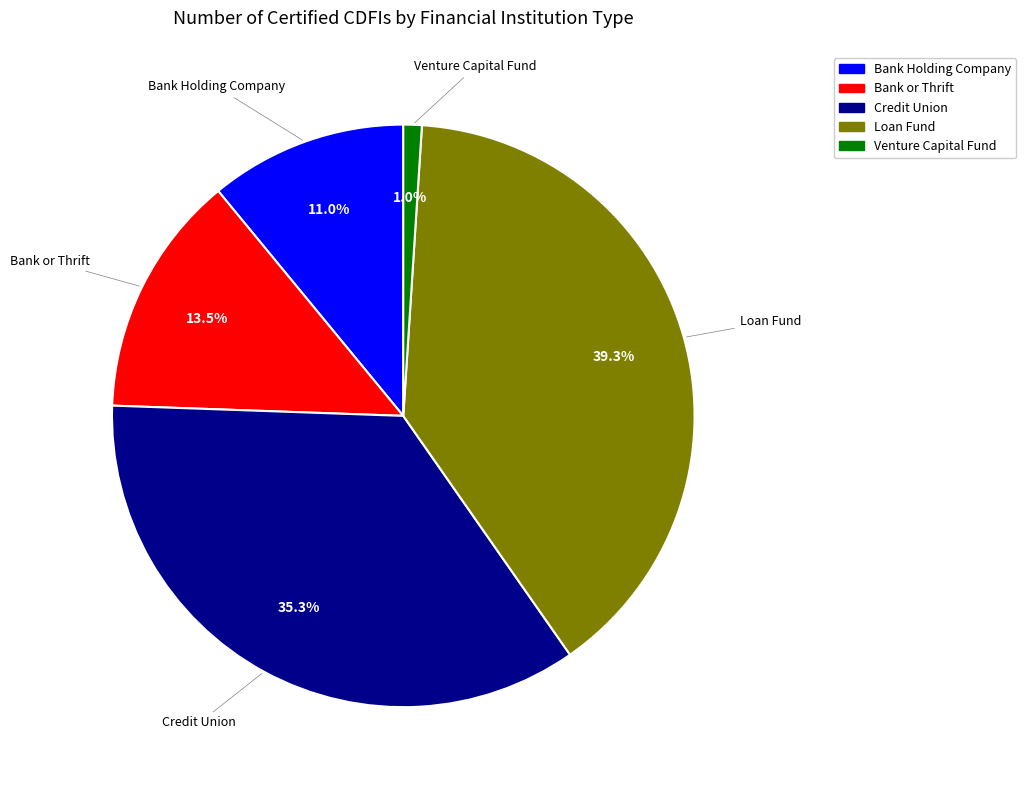

Which category has the biggest portion of the pie?

Loan Fund